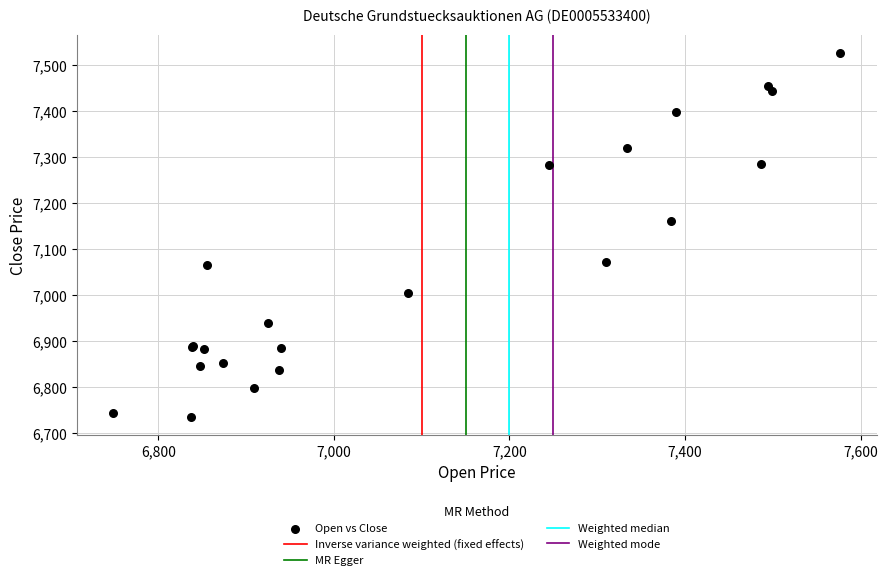

What Y value in the scatter plot is closest to 7131?

7162